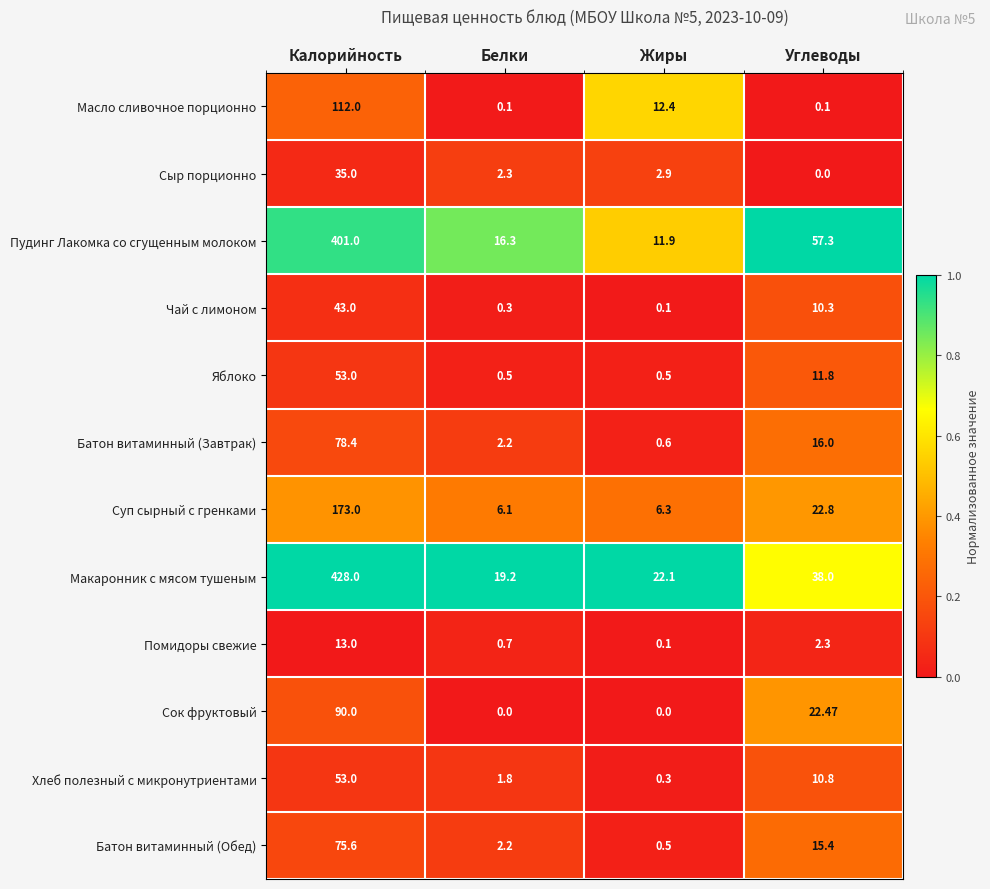

Which series has the widest spread of values?

Макаронник с мясом тушеным